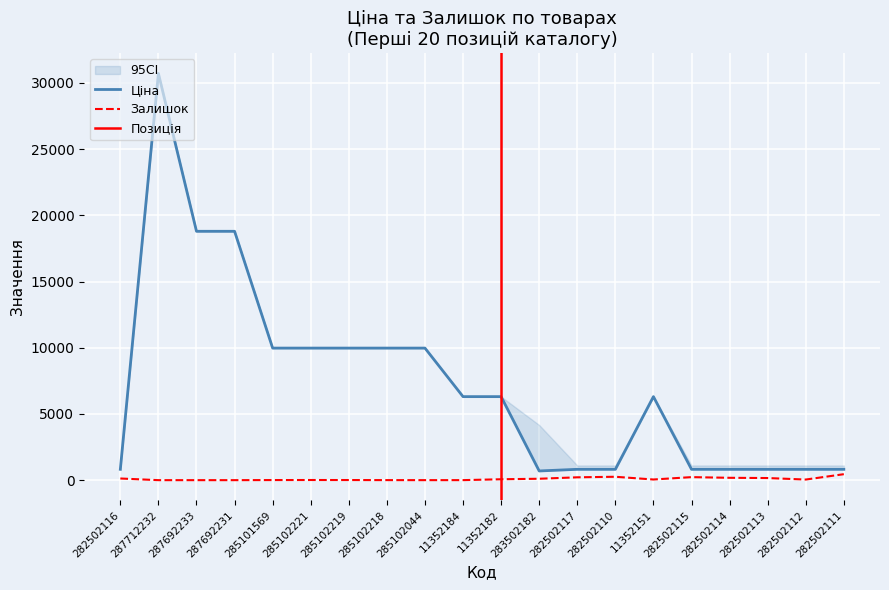

In Залишок, how many points are lower than both neighbors (excluding endpoints)?

3